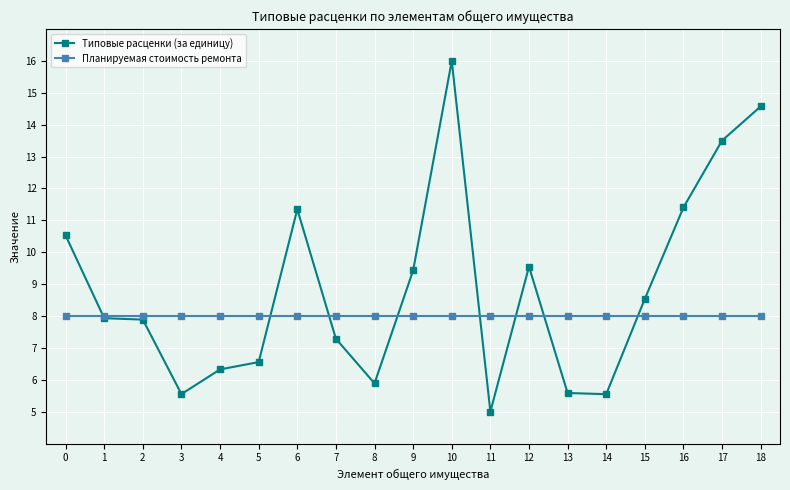

Is it true that Типовые расценки (за единицу) equals 5.0 at 11?

True